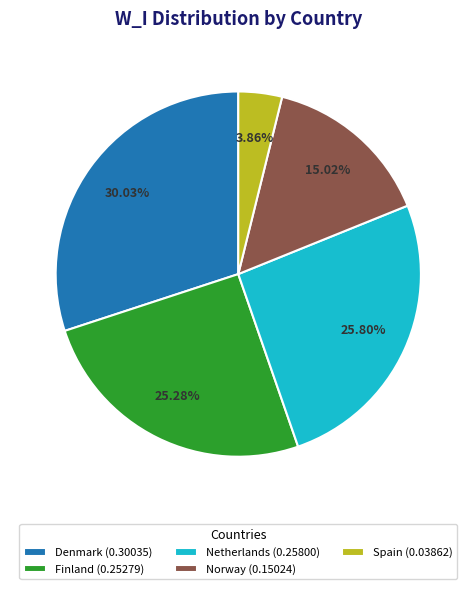

Do Finland (0.25279) and Norway (0.15024) together represent more than half of the pie?

No